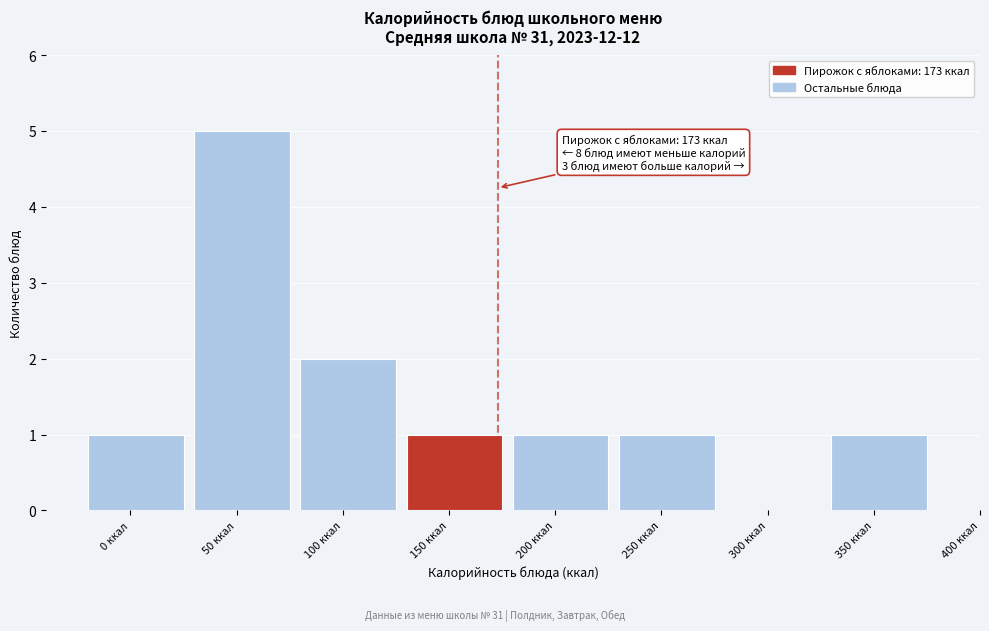

Reading left to right, what are all the values shown in this chart?

0 ккал=1	50 ккал=5	100 ккал=2	150 ккал=1	200 ккал=1	250 ккал=1	300 ккал=0	350 ккал=1